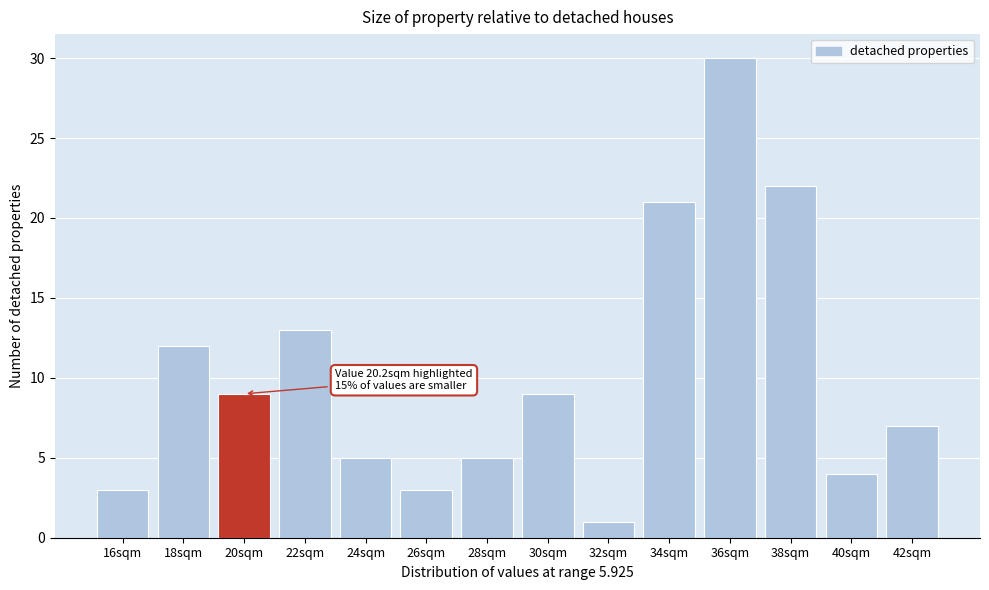

Reading right to left, what are all the values shown in this chart?

7	4	22	30	21	1	9	5	3	5	13	9	12	3